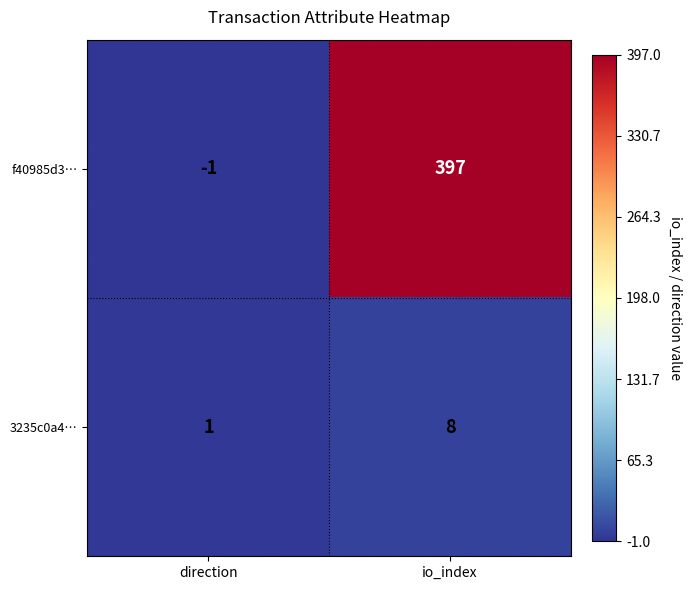

Reading right to left, extract all data points from this chart.

f40985d3…: io_index=397	direction=-1
3235c0a4…: io_index=8	direction=1